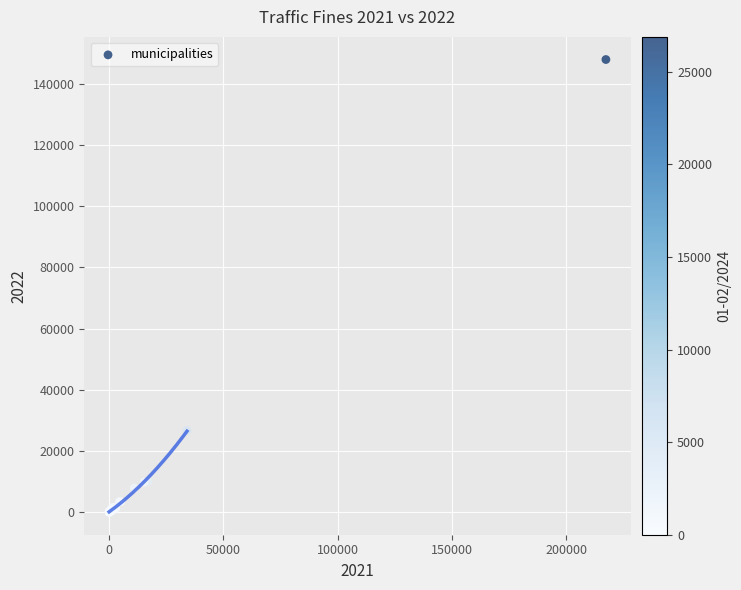

What Y value in the scatter plot is closest to 73998?

26661